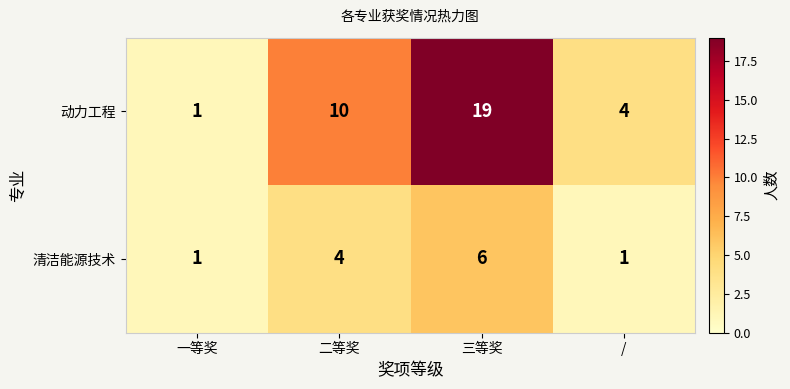

How many data points does each series have?

4